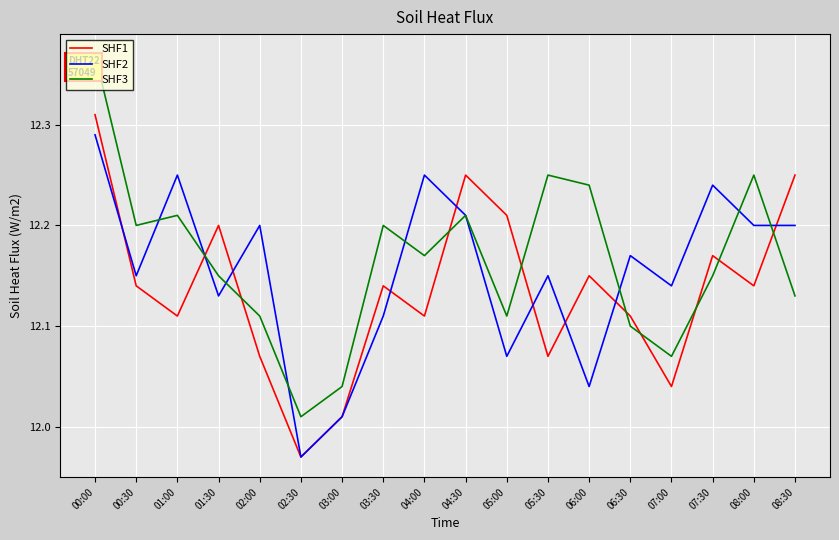

Count the number of data series in this chart.

3